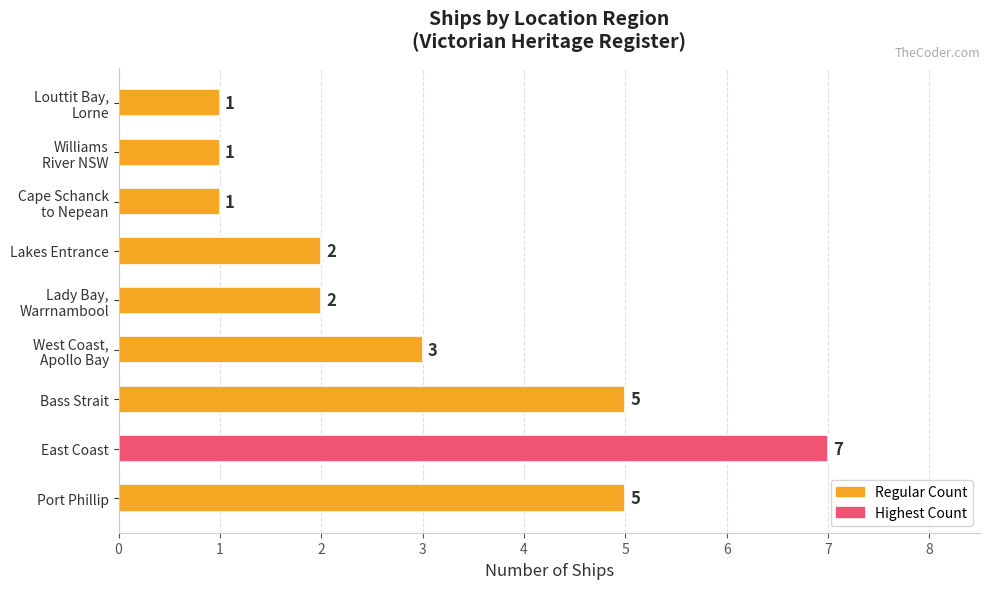

What is the minimum value shown in the chart?

1